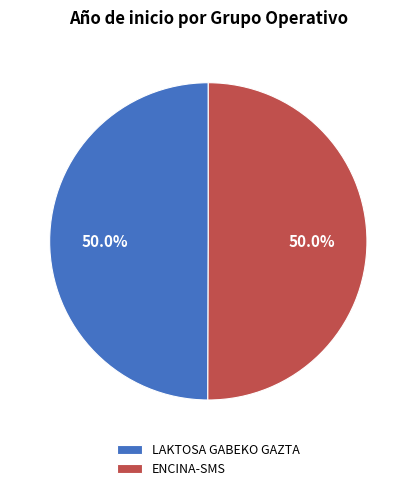

What is the ratio of the value at ENCINA-SMS to the value at LAKTOSA GABEKO GAZTA?

1.0